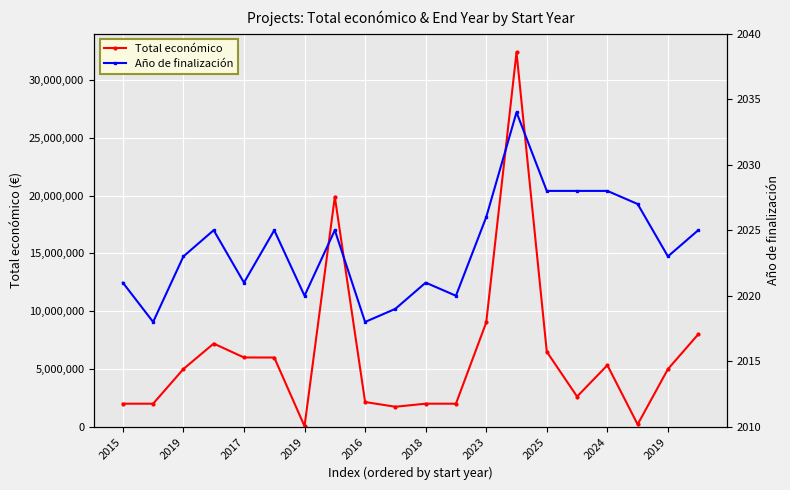

At which label does Total económico reach its peak?

13